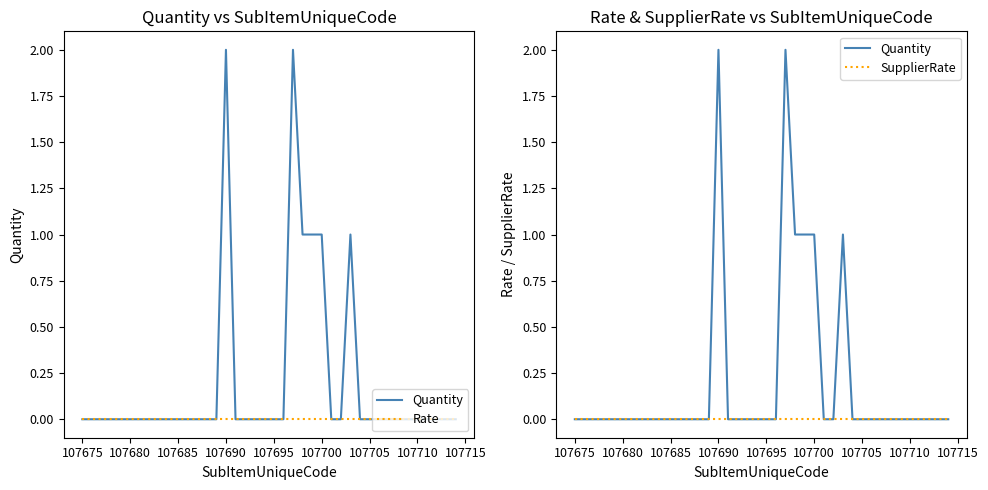

How many values in Quantity are above zero?

6